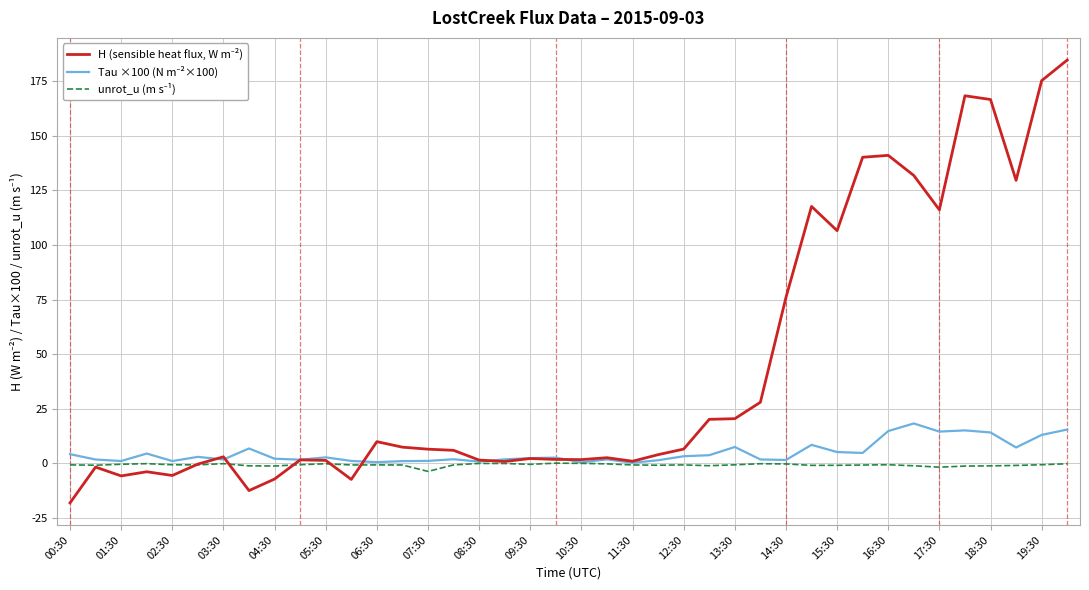

What is the minimum value shown in the chart?

-18.1